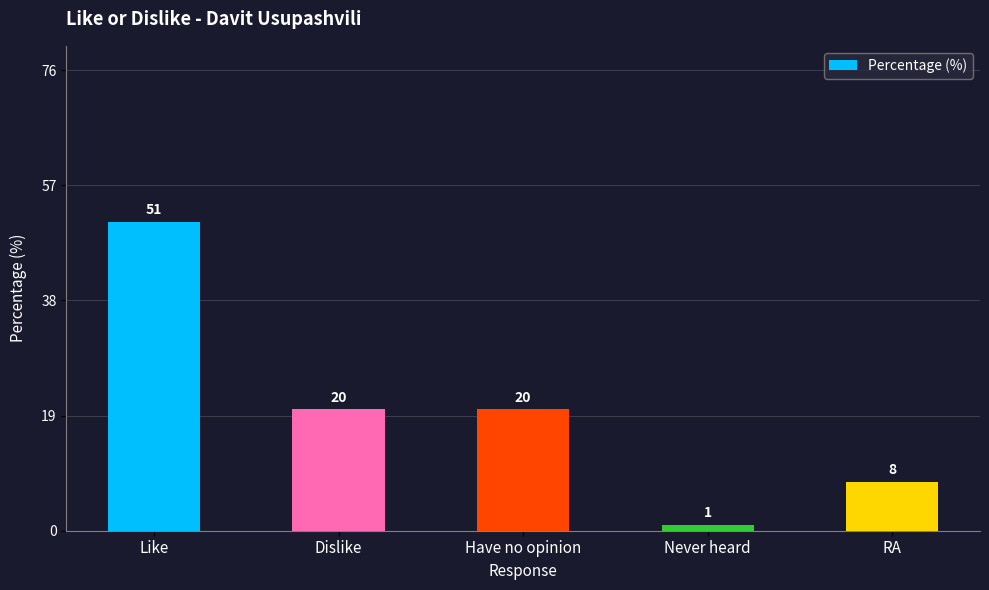

What is the sum of the values at Dislike and Never heard?

21